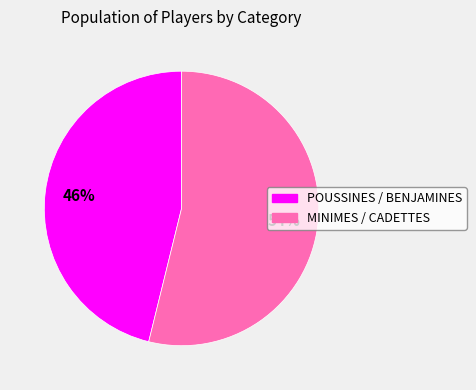

Is there a majority slice in this chart?

Yes